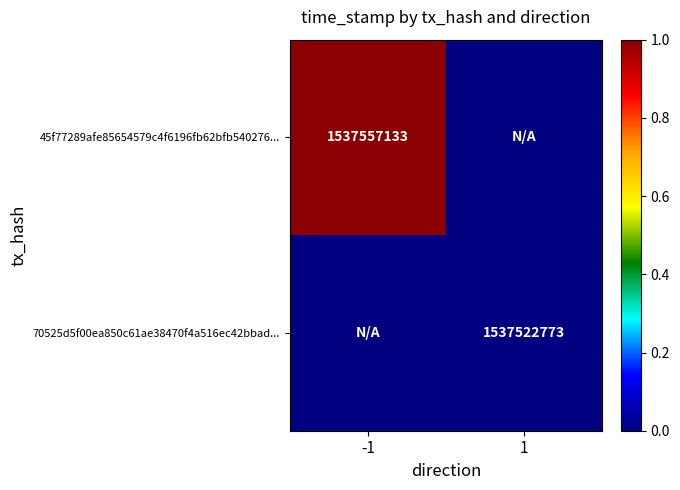

Is the value of 70525d5f00ea850c61ae38470f4a516ec42bbad... at 1 greater than the value of 45f77289afe85654579c4f6196fb62bfb540276... at -1?

No